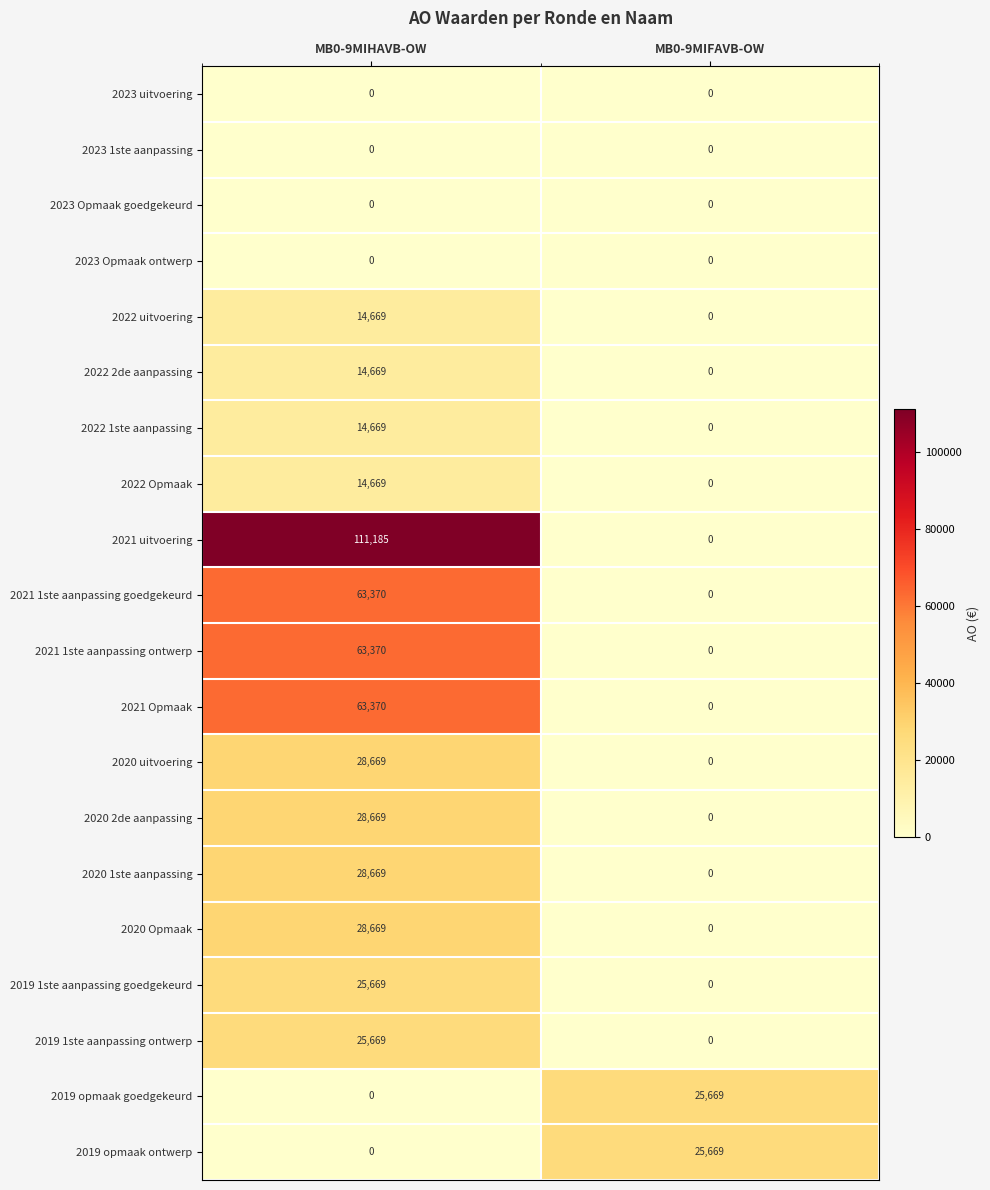

Count the number of categories in the chart.

2